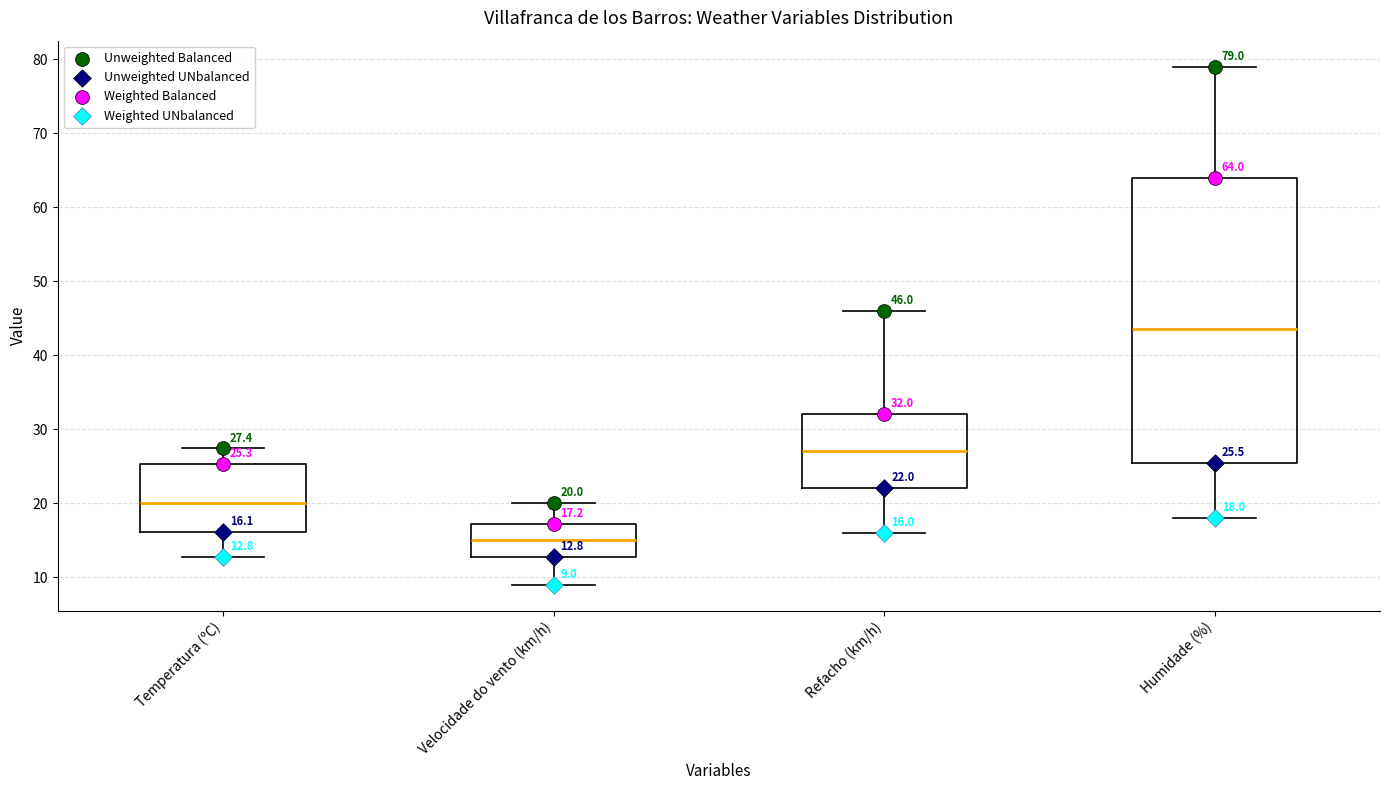

Which box has the lowest median line?

Velocidade do vento (km/h)